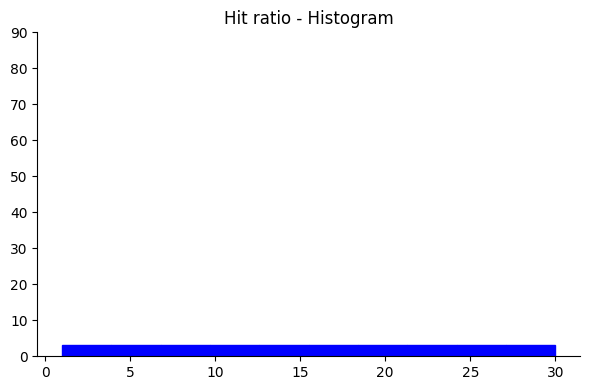

Reading left to right, transcribe this chart: for each bar, give the range it covers on the x-axis and its height. Neither the bar edges nor the heights are printed on the chart, so give them approximately, as read against the axes.

1.0 to 3.9: 3
3.9 to 6.8: 3
6.8 to 9.7: 3
9.7 to 12.6: 3
12.6 to 15.5: 3
15.5 to 18.4: 3
18.4 to 21.3: 3
21.3 to 24.2: 3
24.2 to 27.1: 3
27.1 to 30.0: 3